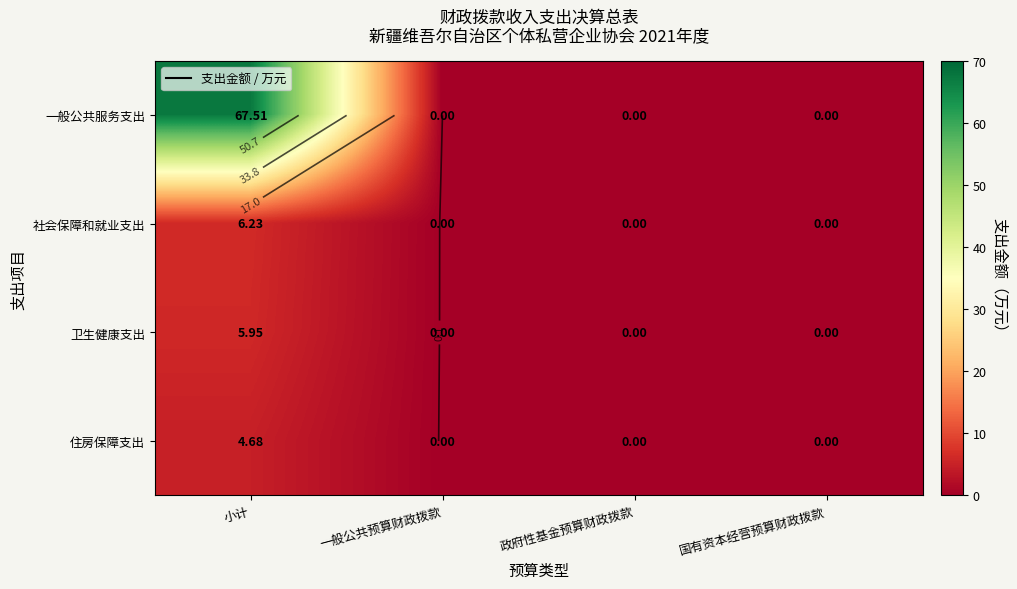

Which has a higher value, 一般公共预算财政拨款 or 小计?

小计